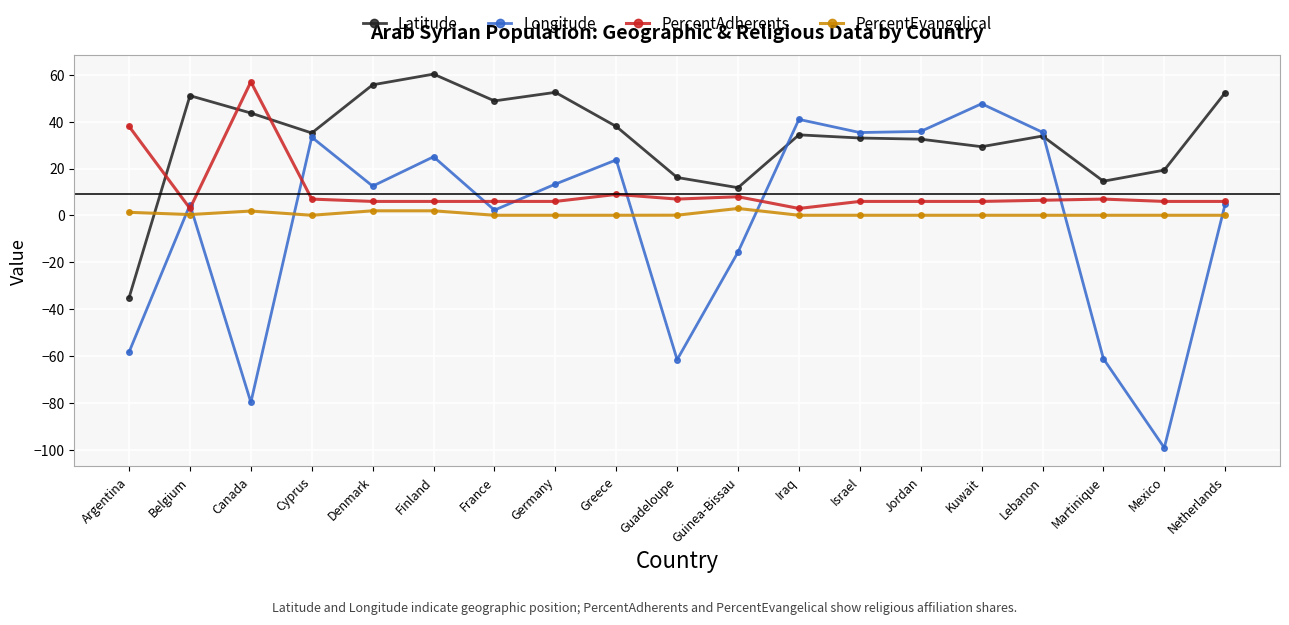

At which label does Latitude reach its minimum?

Argentina